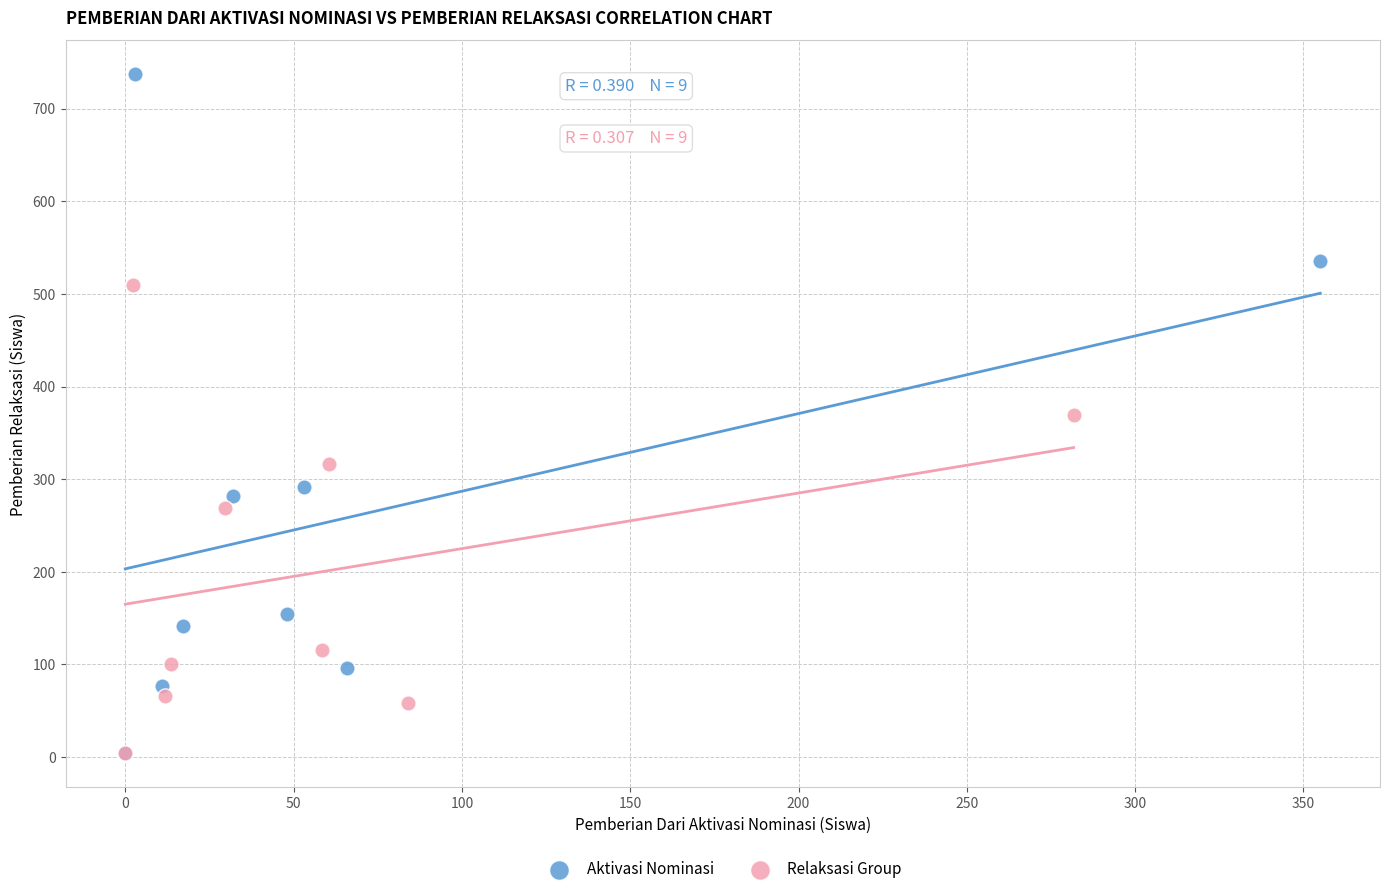

What are all the series names shown in the legend?

Aktivasi Nominasi, Relaksasi Group